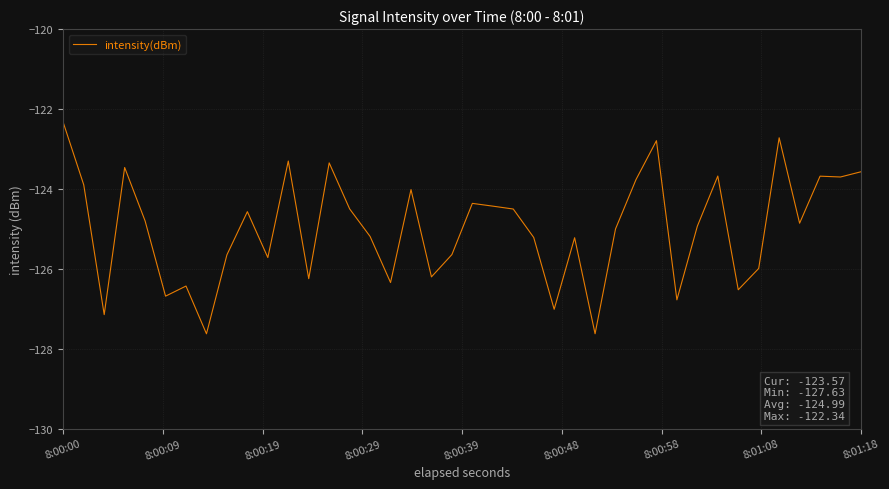

What is the difference between the maximum and minimum values?

5.3